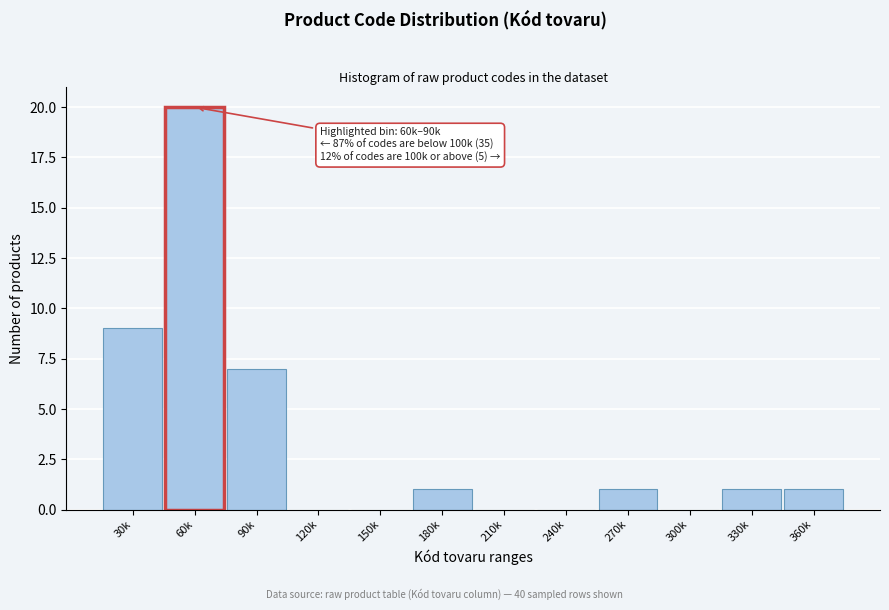

Reading right to left, what are all the values shown in this chart?

360k=1	330k=1	300k=0	270k=1	240k=0	210k=0	180k=1	150k=0	120k=0	90k=7	60k=20	30k=9